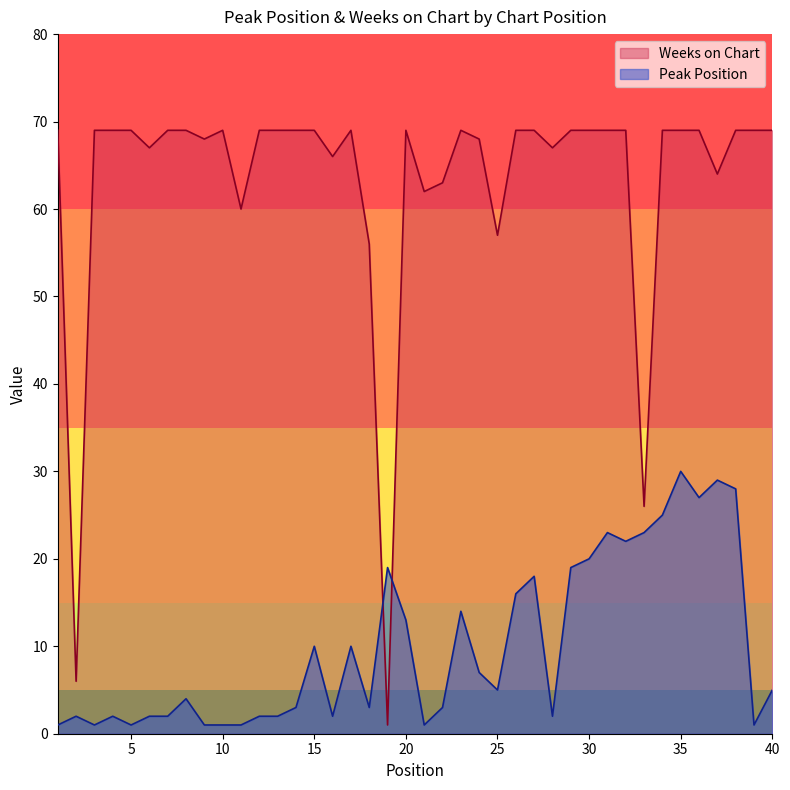

What is the value of the Weeks on Chart point at the 6th from the left?

67